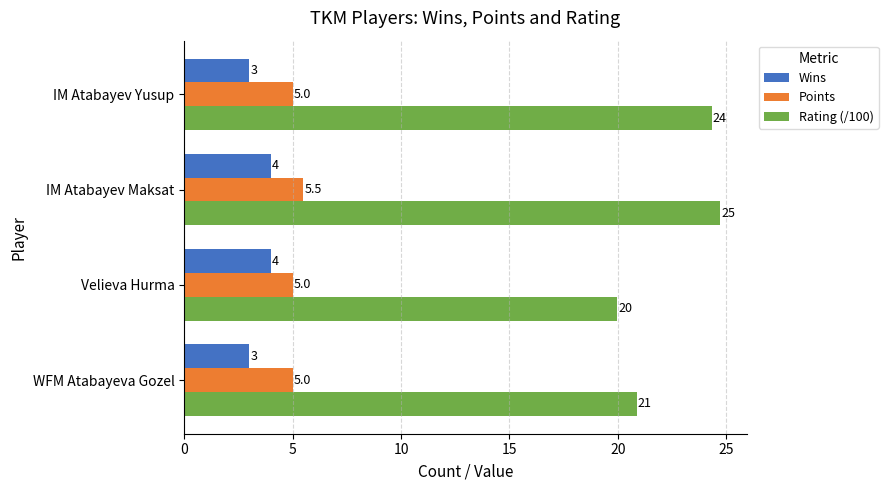

What is the maximum value shown in the chart?

24.7